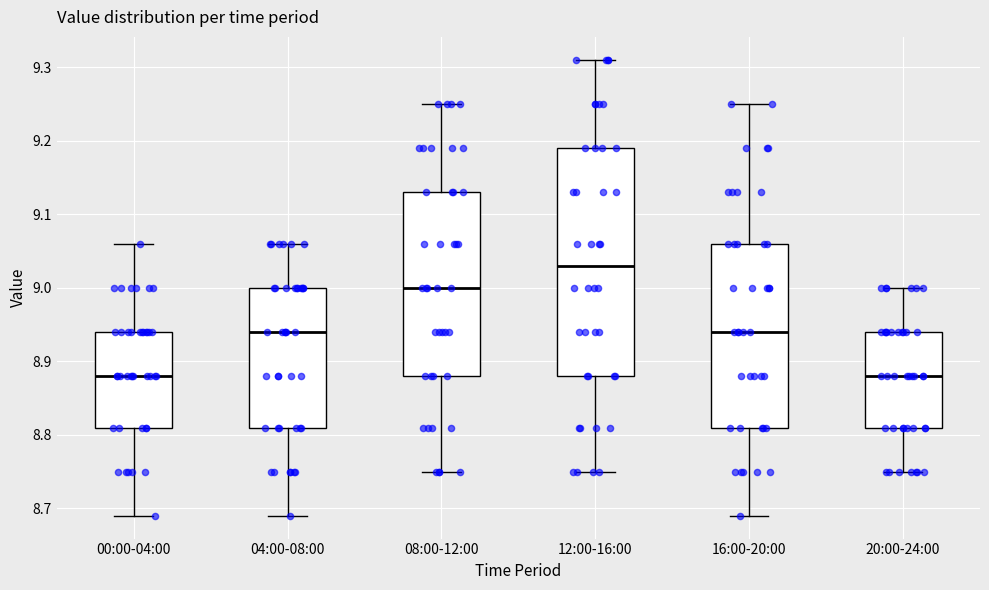

Where is the upper edge of the box for 16:00-20:00 on the y-axis? The values are not printed on the chart, so give them approximately, as read against the axis.

9.06